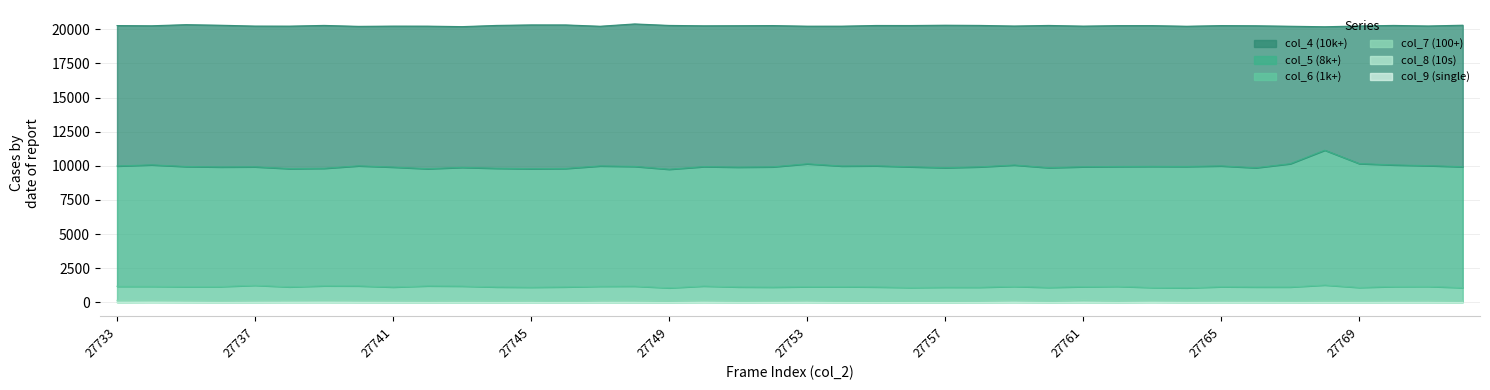

Where is the first local minimum for col_9?

27738